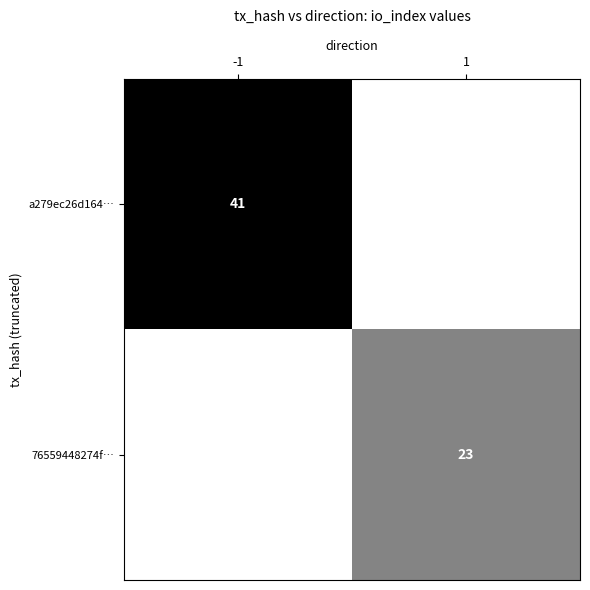

True or false: a279ec26d164… has a value of 41 at -1.

True